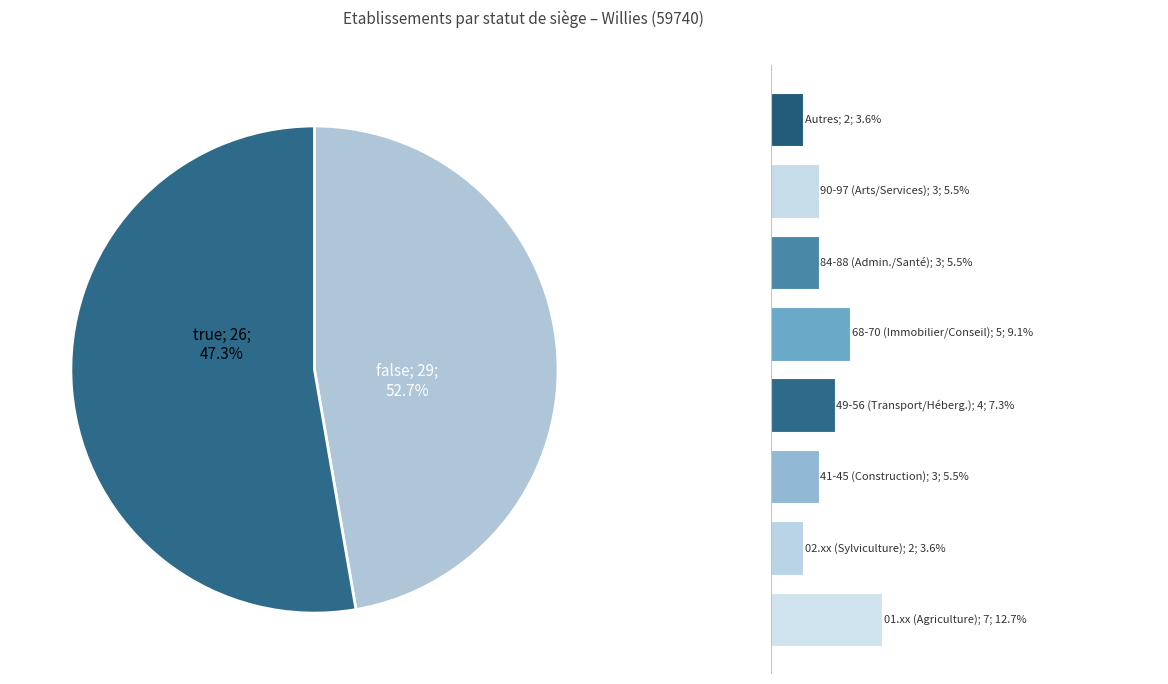

To the nearest percent, what is the difference between the false and true slice percentages?

5%